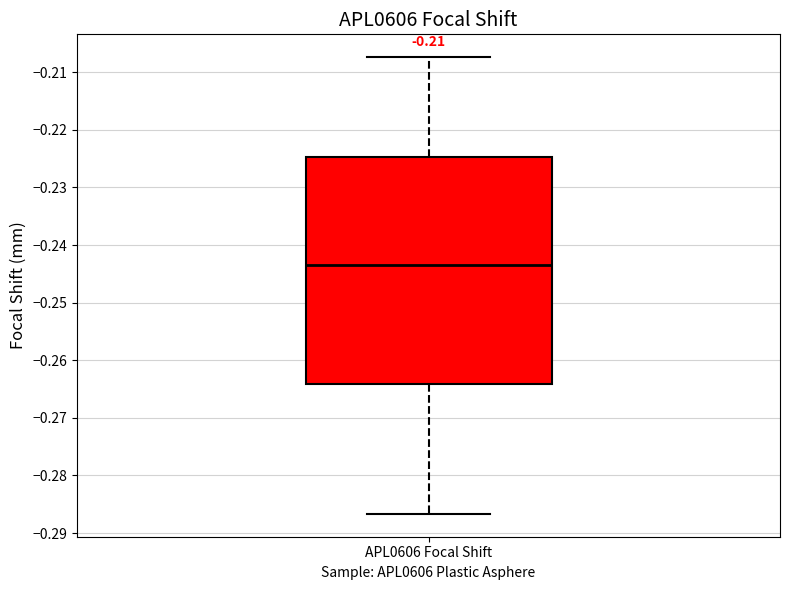

Transcribe this box plot: give where the median line is, the range the box spans, and where the two whiskers end, as read against the y-axis. The values are not printed on the chart, so give them approximately, as read against the axis.

median -0.243, box -0.264 to -0.225, whiskers -0.287 to -0.207